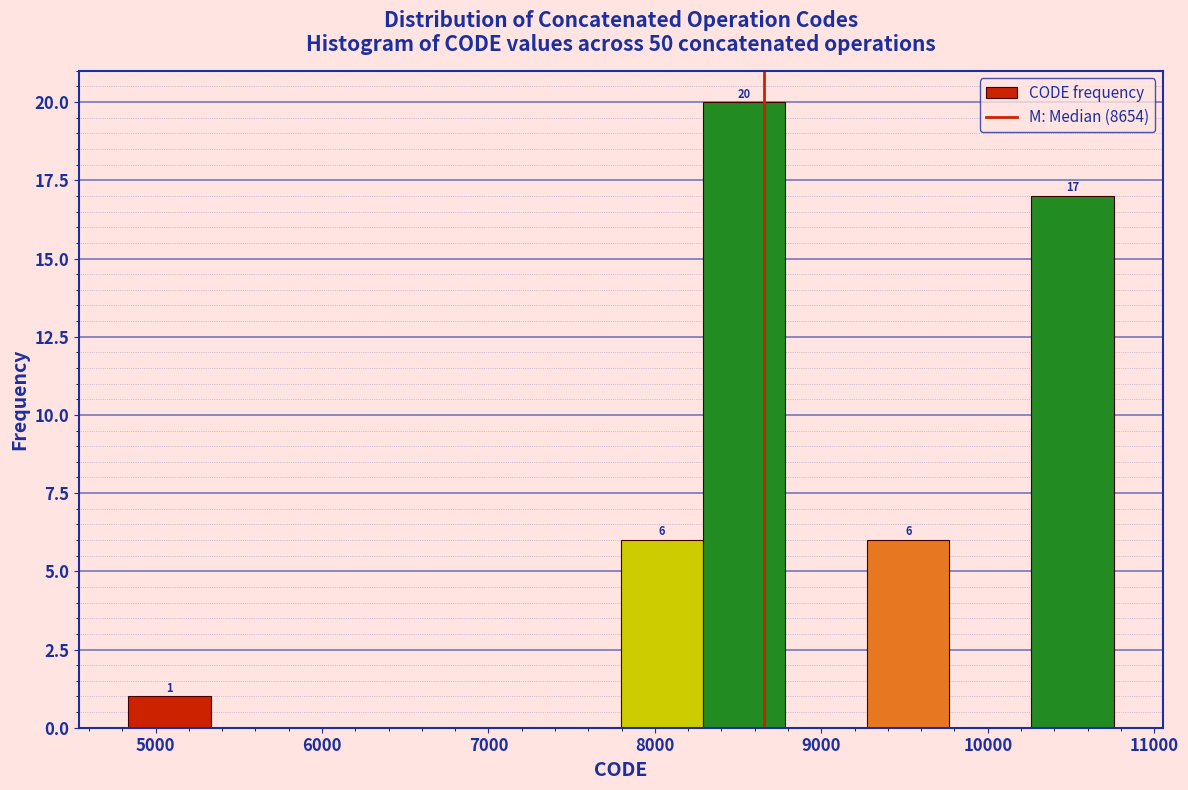

Which range on the x-axis has the tallest bar?

8300 to 8800